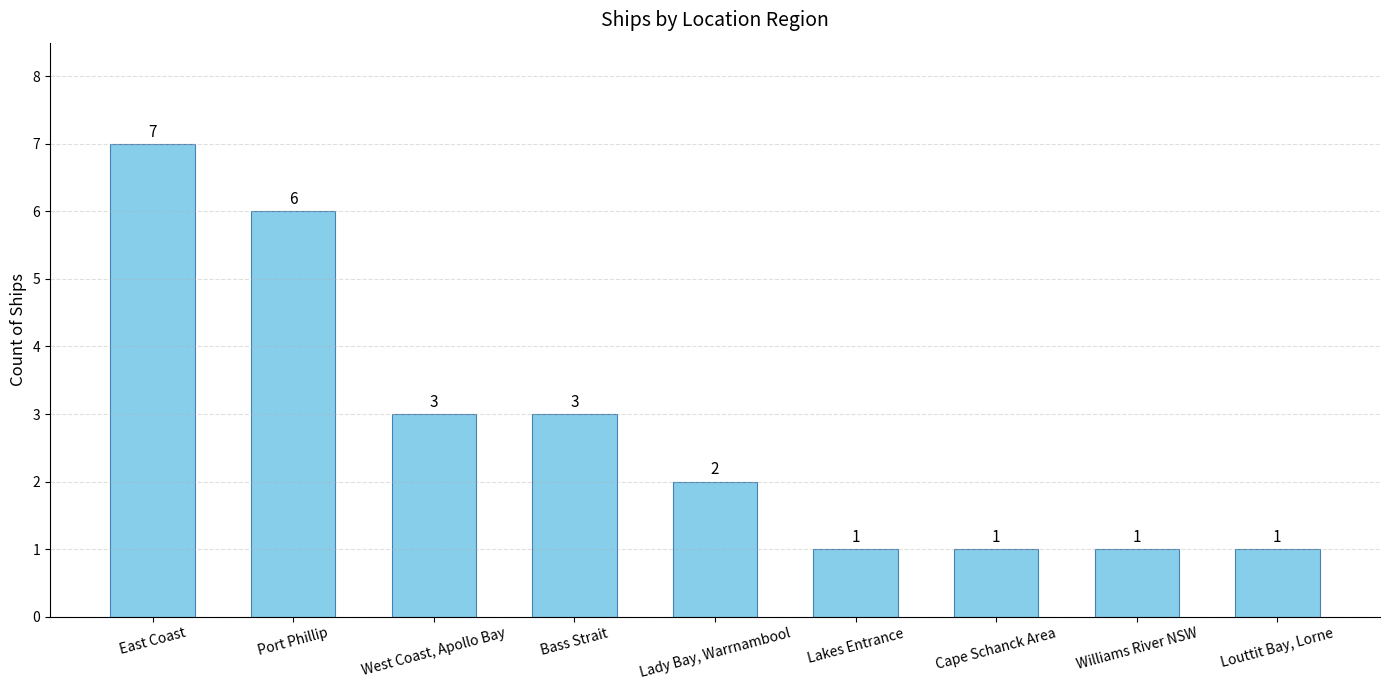

Are the bars grouped side by side (vs. stacked)?

No